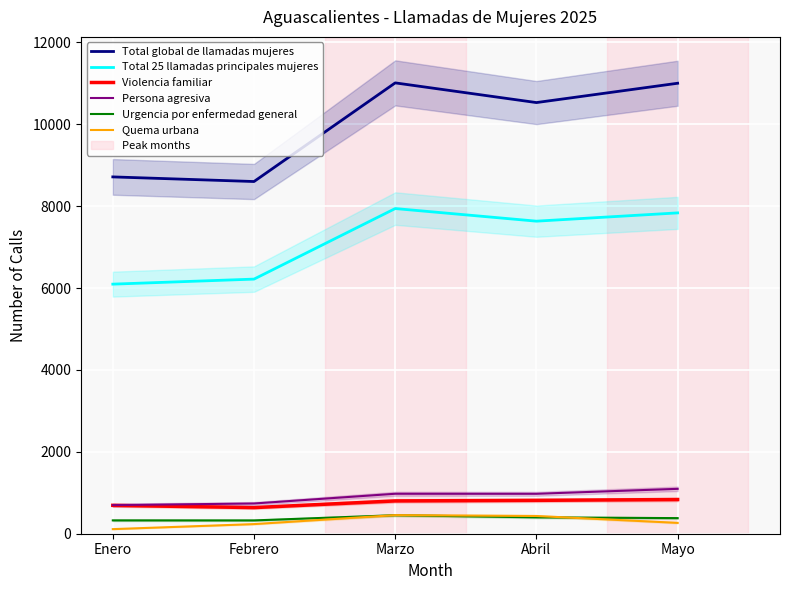

True or false: Total 25 llamadas principales mujeres and Persona agresiva intersect in this chart.

False